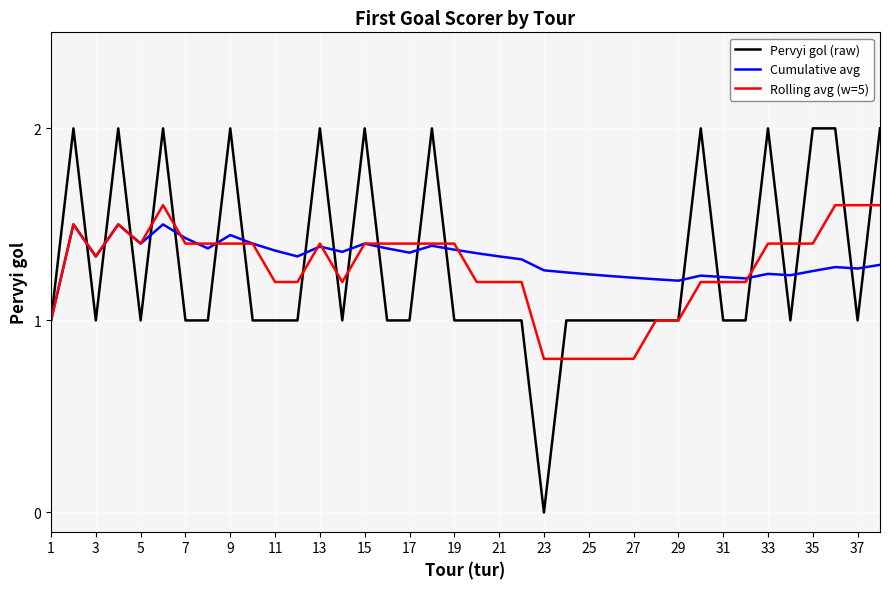

What is the maximum value shown in the chart?

2.0